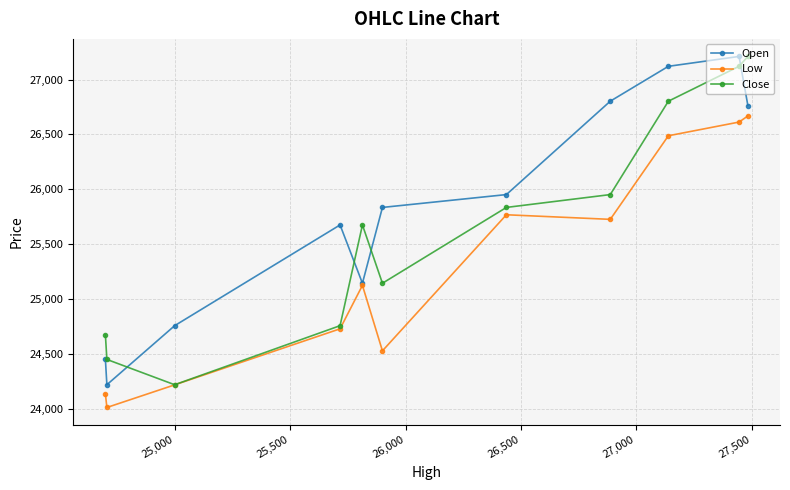

What is the value of the Low point at the 8th from the left?

25725.3